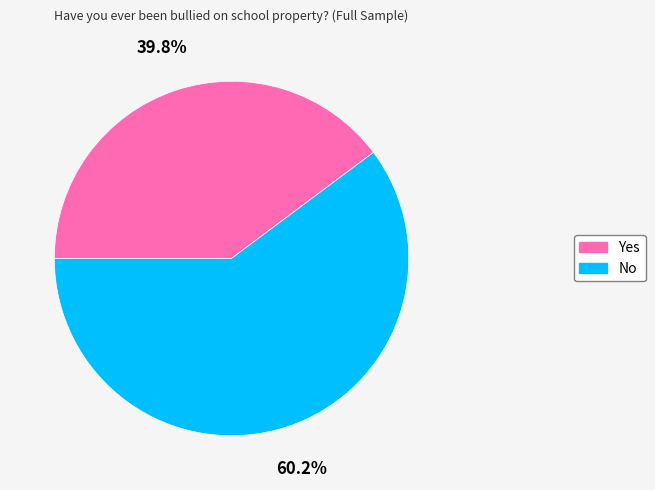

What is the ratio of the value at No to the value at Yes?

1.5